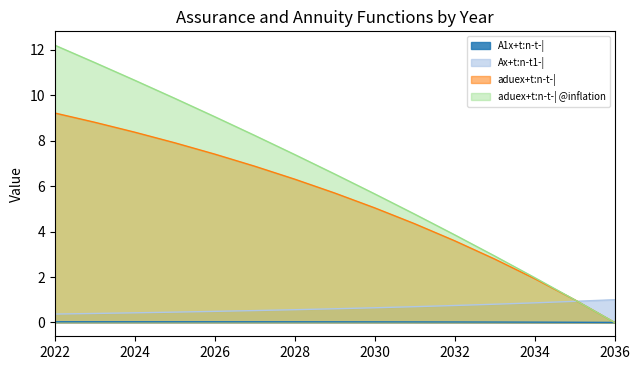

How many series are shown in this chart?

4